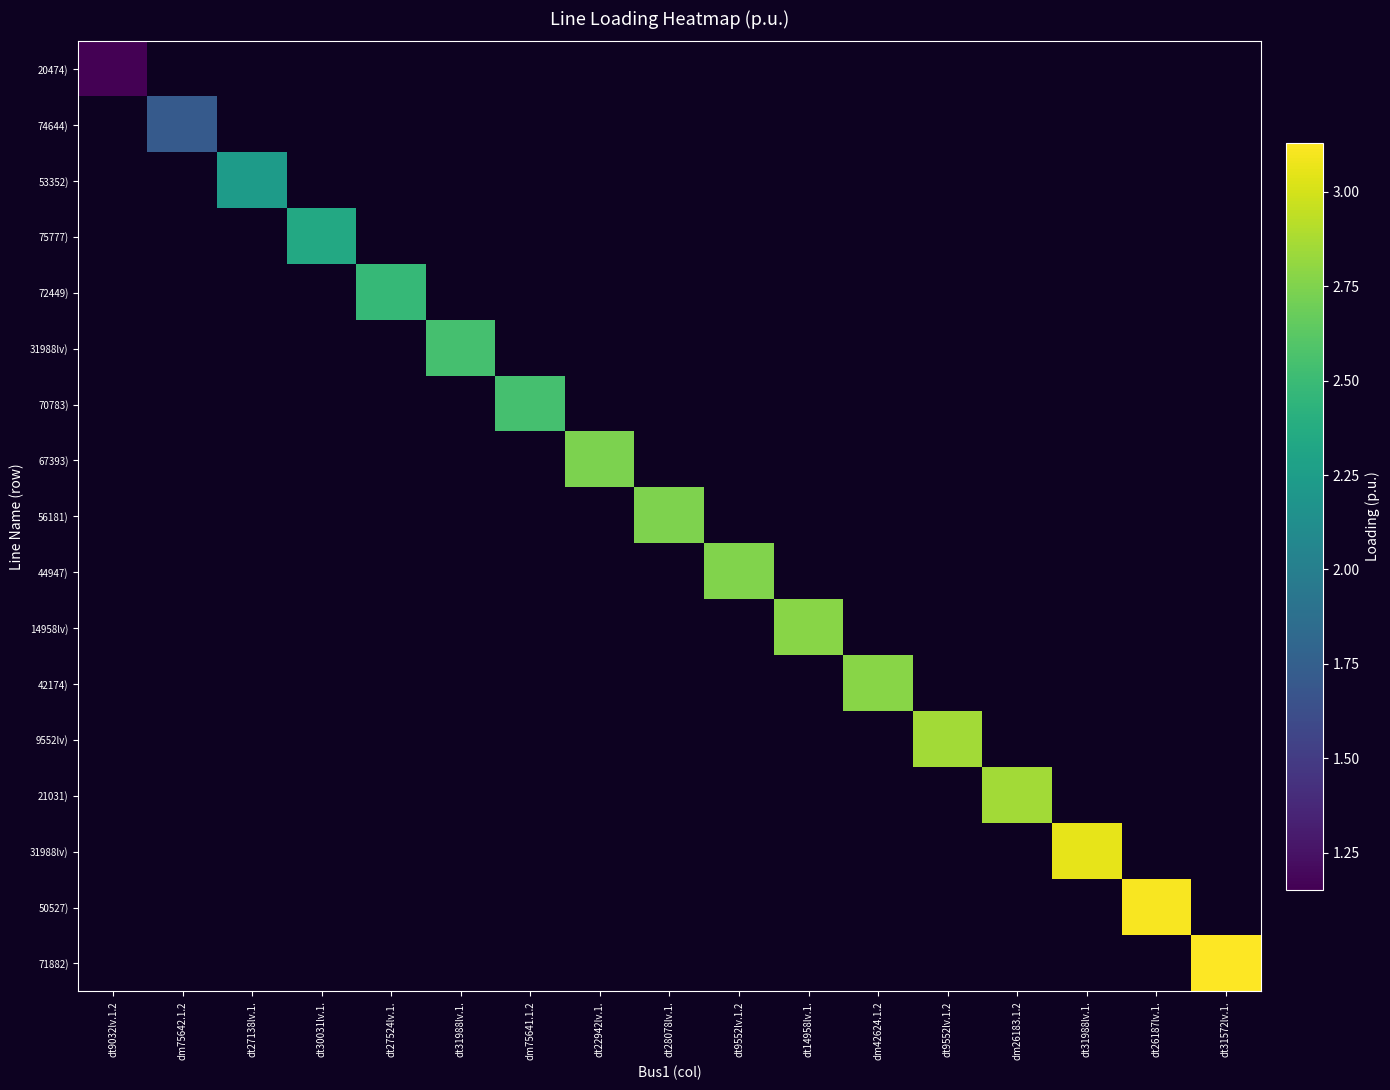

What is the greatest value displayed?

3.1